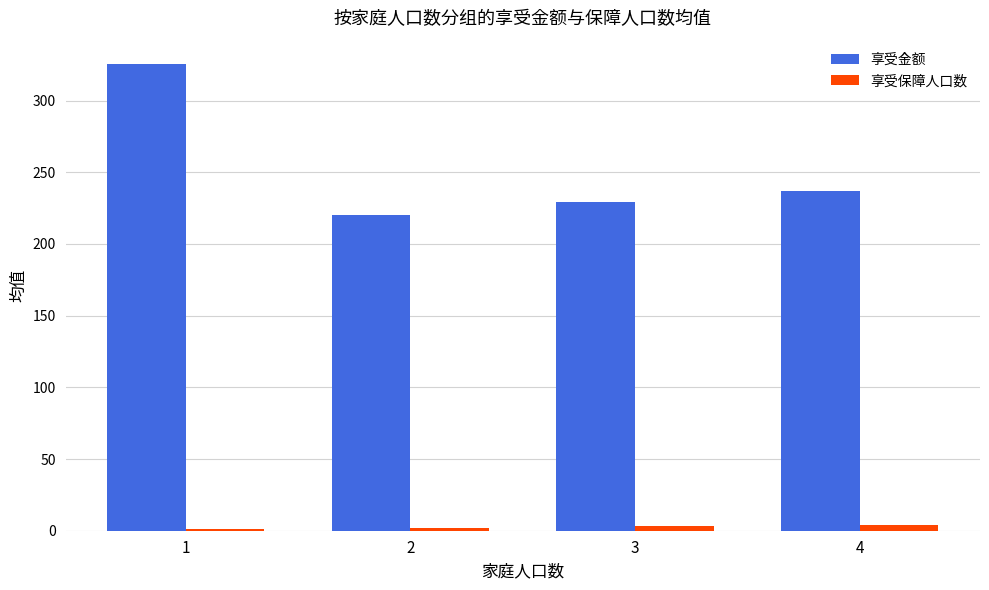

Are the bars horizontal?

No